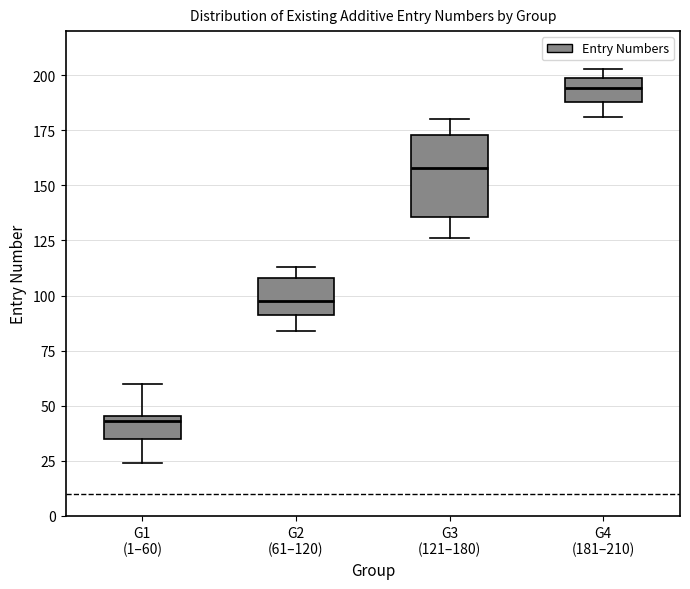

Where does the upper whisker of the box for G1 (1–60) end on the y-axis? The values are not printed on the chart, so give them approximately, as read against the axis.

60